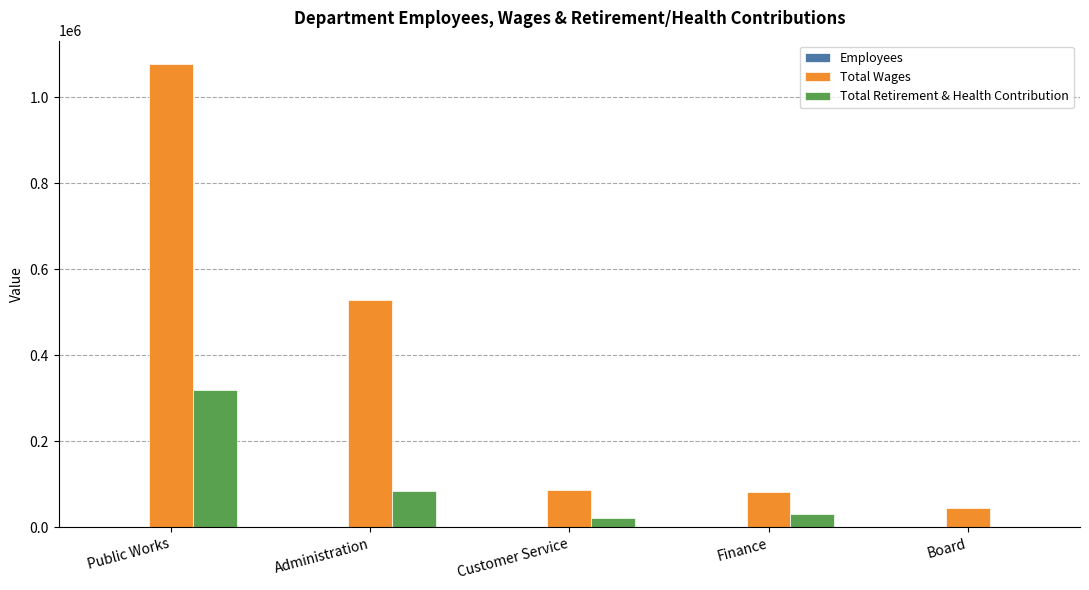

What is the total value across all series at Customer Service?

108088